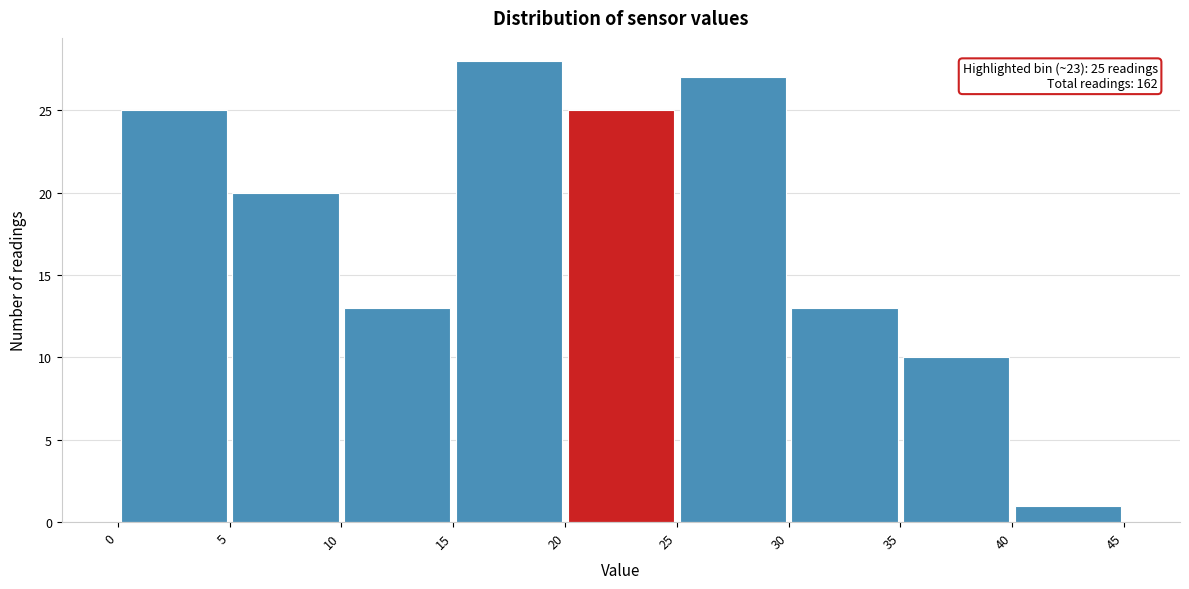

Which range on the x-axis has the tallest bar?

15 to 20